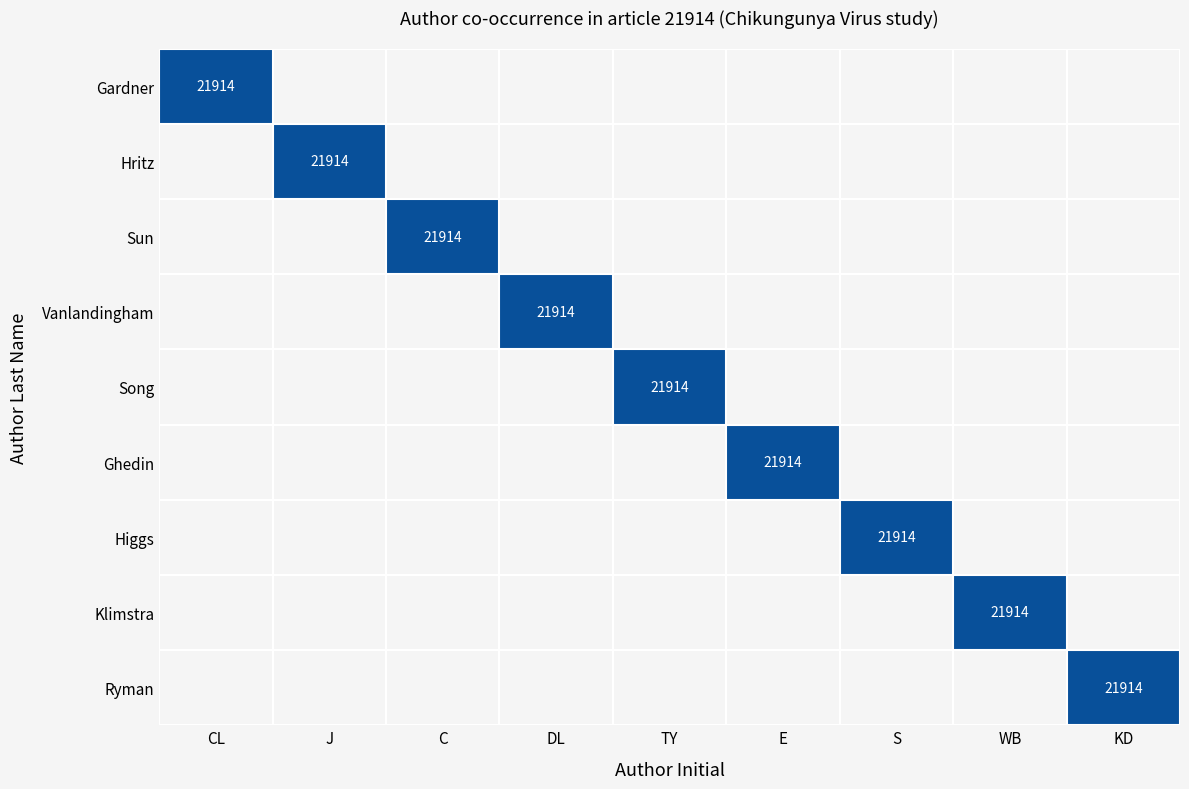

Rank the series by their maximum value, from highest to lowest.

Gardner, Hritz, Sun, Vanlandingham, Song, Ghedin, Higgs, Klimstra, Ryman